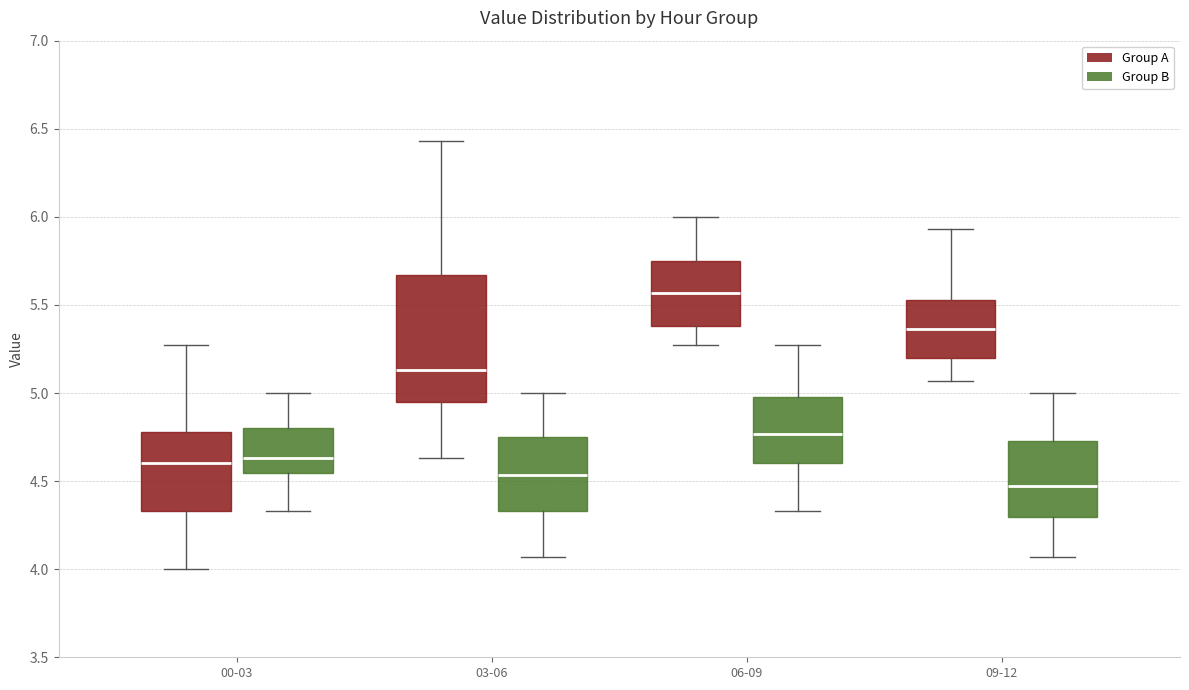

Which box has the lowest median line?

09-12 (Group B)